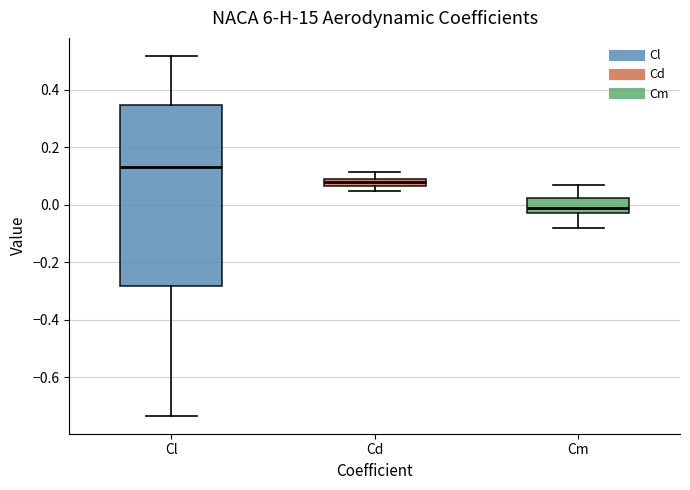

Comparing the boxes themselves (not the whiskers), which one is the tallest?

Cl